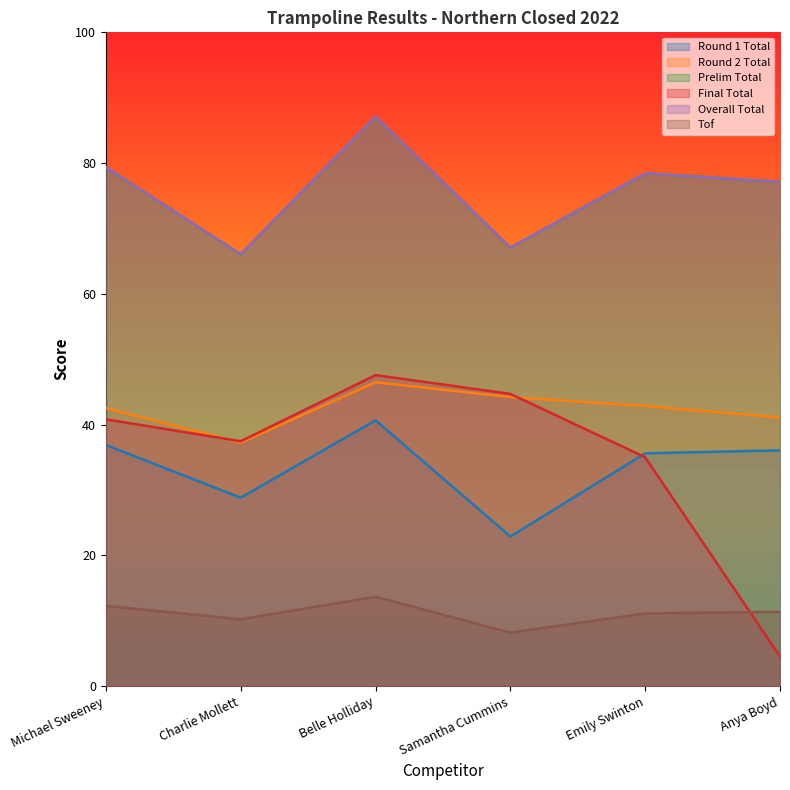

In Overall Total, how many points are lower than both neighbors (excluding endpoints)?

2